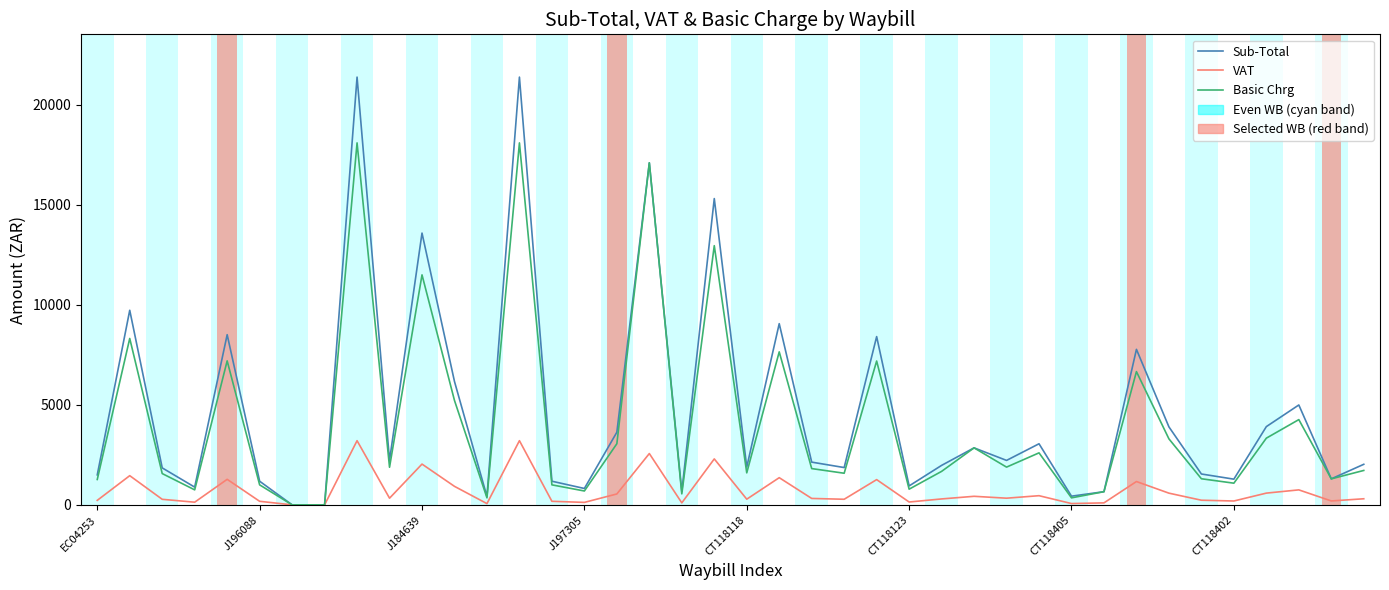

Which series has the largest range (max minus min)?

Sub-Total